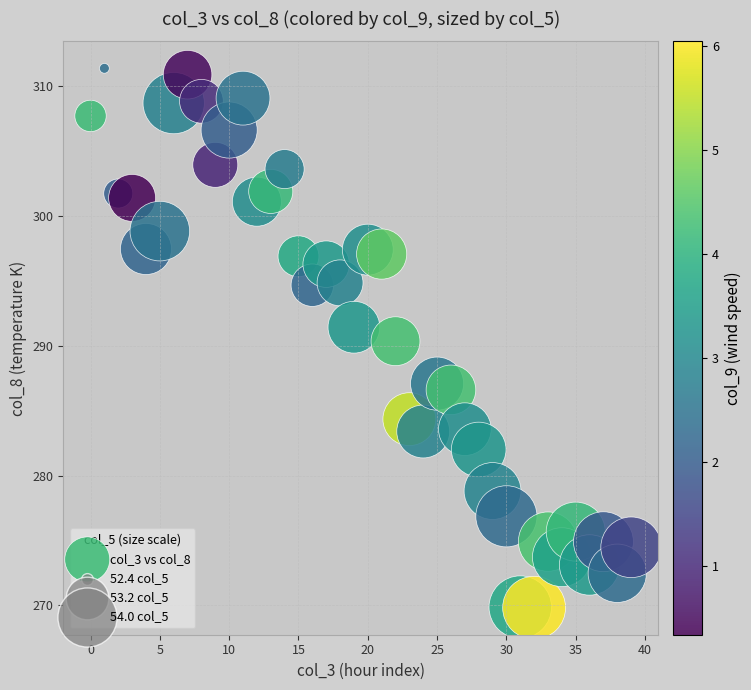

What is the range of Y values (max minus min)?

41.6